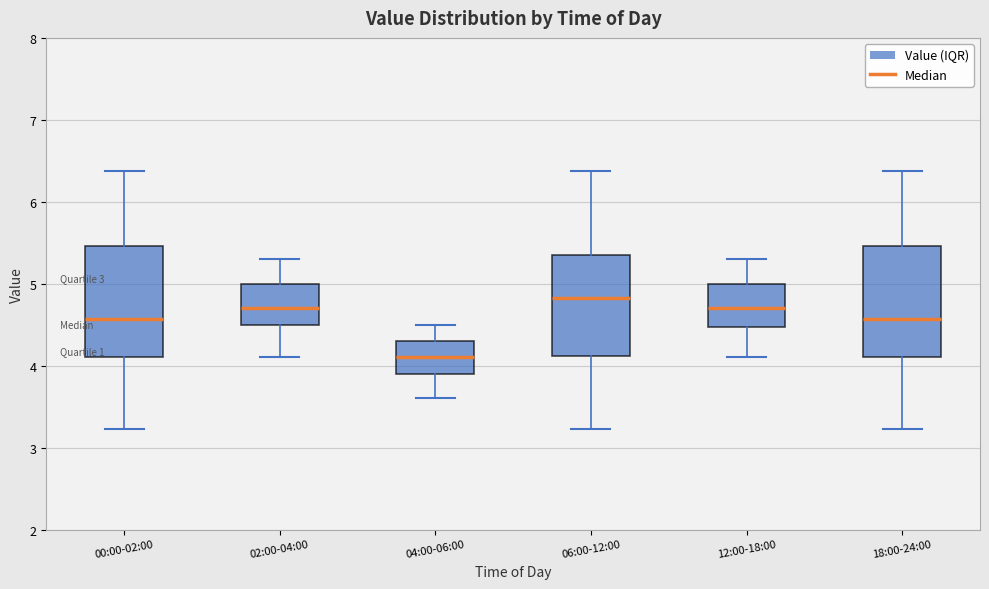

Reading left to right, read every box against the y-axis: the position of its median line, the range the box covers, and the ends of its whiskers. The values are not printed on the chart, so give them approximately, as read against the axis.

00:00-02:00: median 4.6, box 4.1 to 5.5, whiskers 3.2 to 6.4
02:00-04:00: median 4.7, box 4.5 to 5.0, whiskers 4.1 to 5.3
04:00-06:00: median 4.1, box 3.9 to 4.3, whiskers 3.6 to 4.5
06:00-12:00: median 4.8, box 4.1 to 5.4, whiskers 3.2 to 6.4
12:00-18:00: median 4.7, box 4.5 to 5.0, whiskers 4.1 to 5.3
18:00-24:00: median 4.6, box 4.1 to 5.5, whiskers 3.2 to 6.4